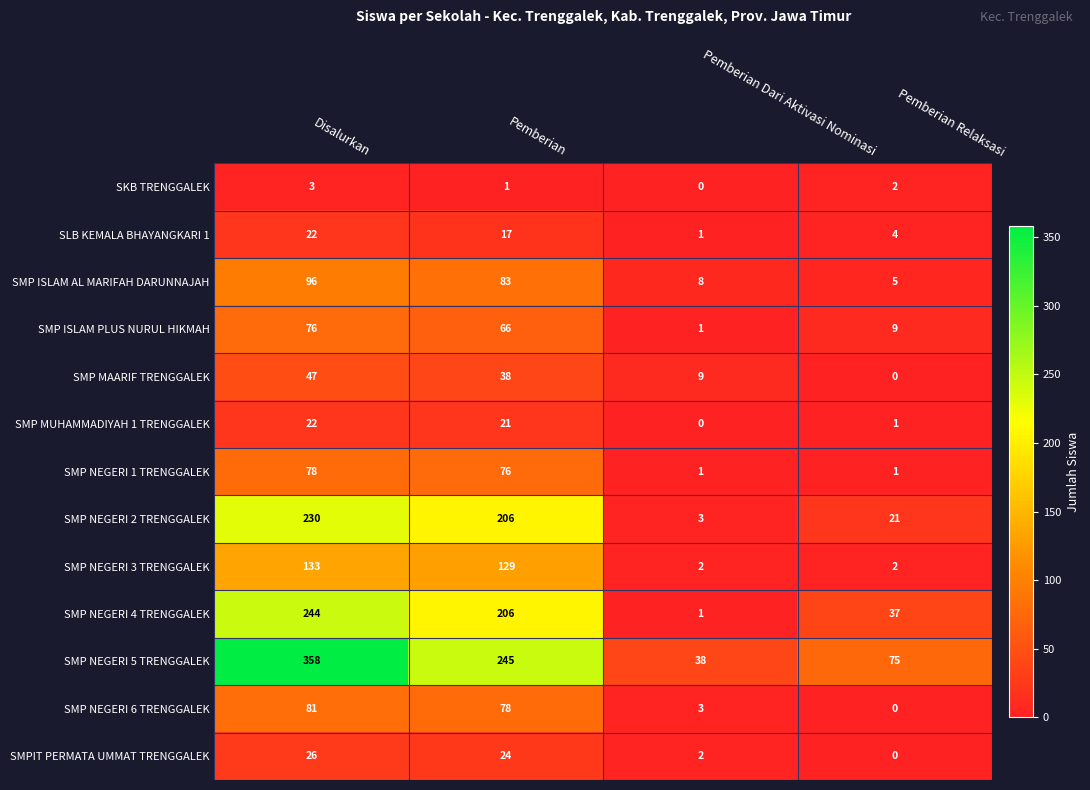

Where is SMP NEGERI 1 TRENGGALEK nearest to the value 39?

Pemberian